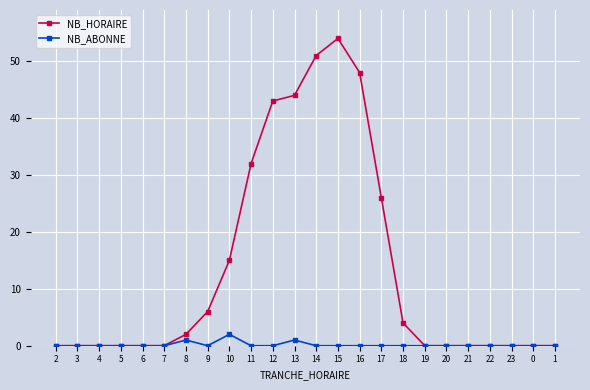

List the series in order of their peak value, highest first.

NB_HORAIRE, NB_ABONNE